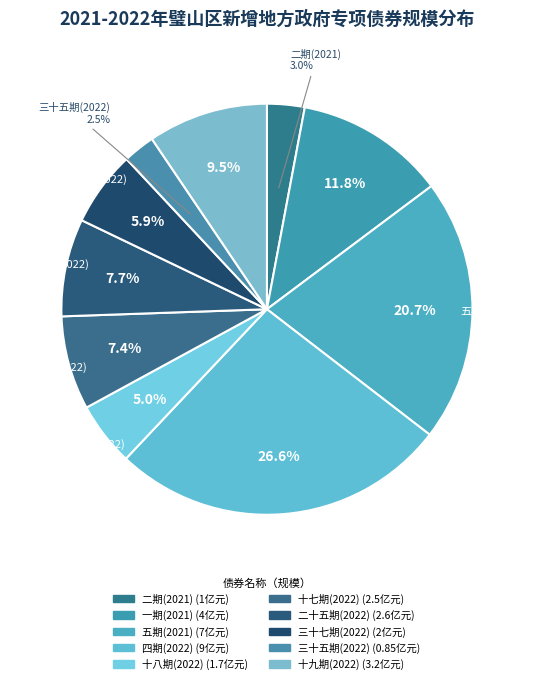

How many segments does this pie chart have?

10